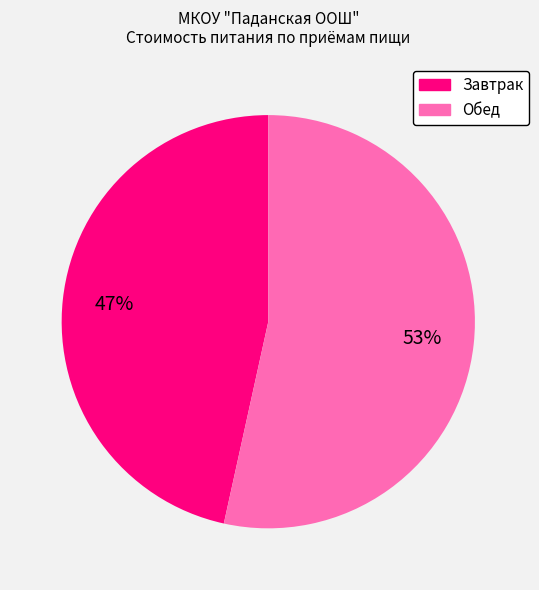

Is there a majority slice in this chart?

Yes